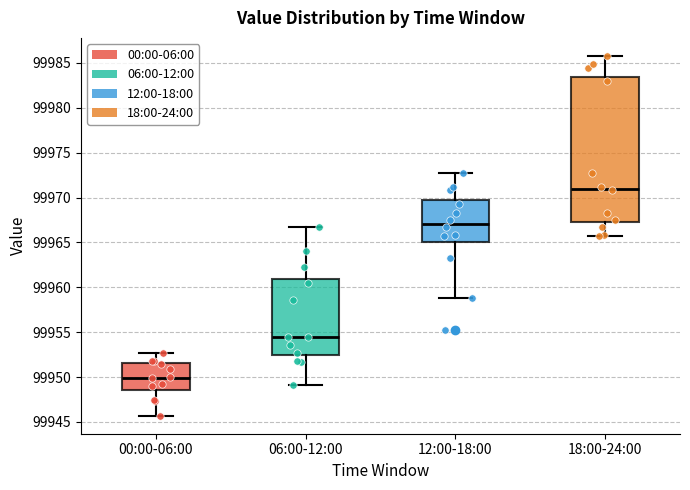

Which box has the highest median line?

18:00-24:00